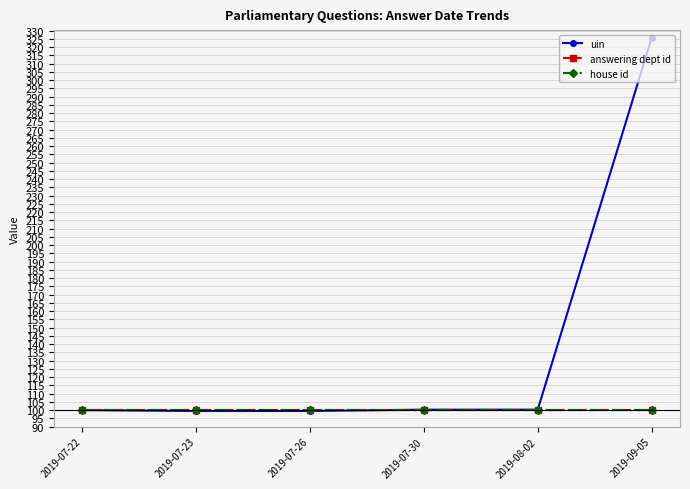

What is the label of the 4th point from the right?

2019-07-26